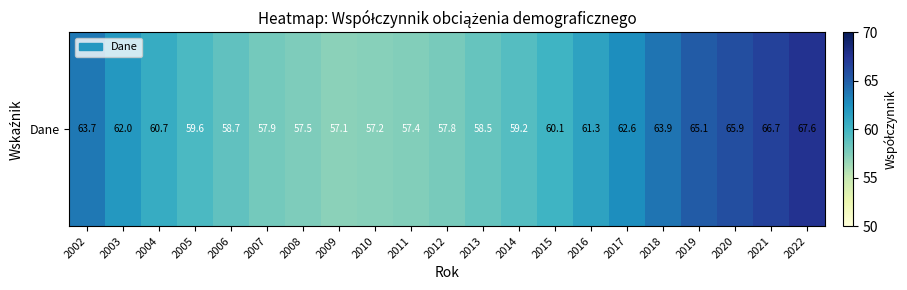

Which has a higher value, 2021 or 2019?

2021